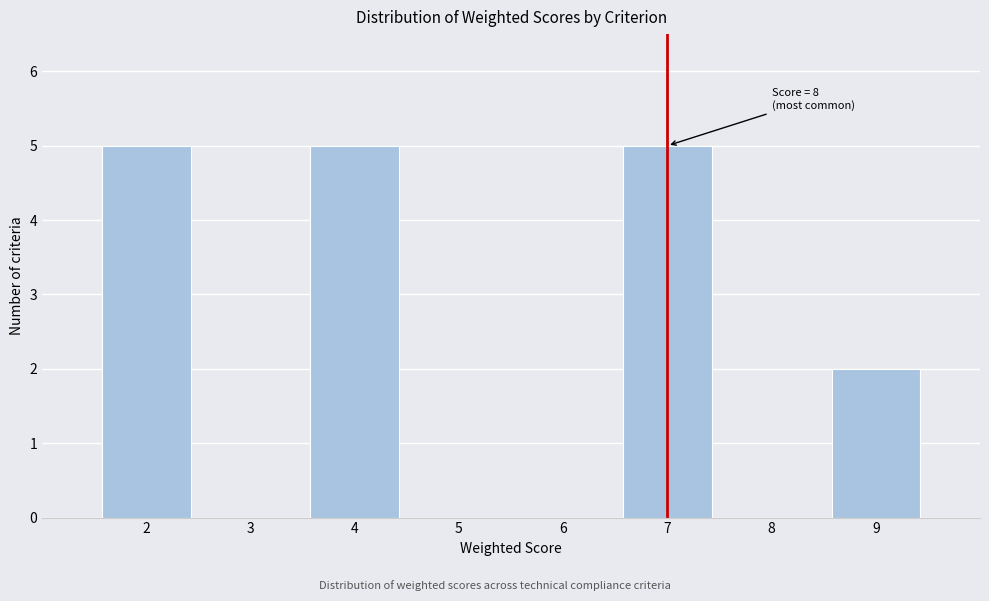

Reading left to right, transcribe all the data shown in this chart.

2=5	3=0	4=5	5=0	6=0	7=5	8=0	9=2